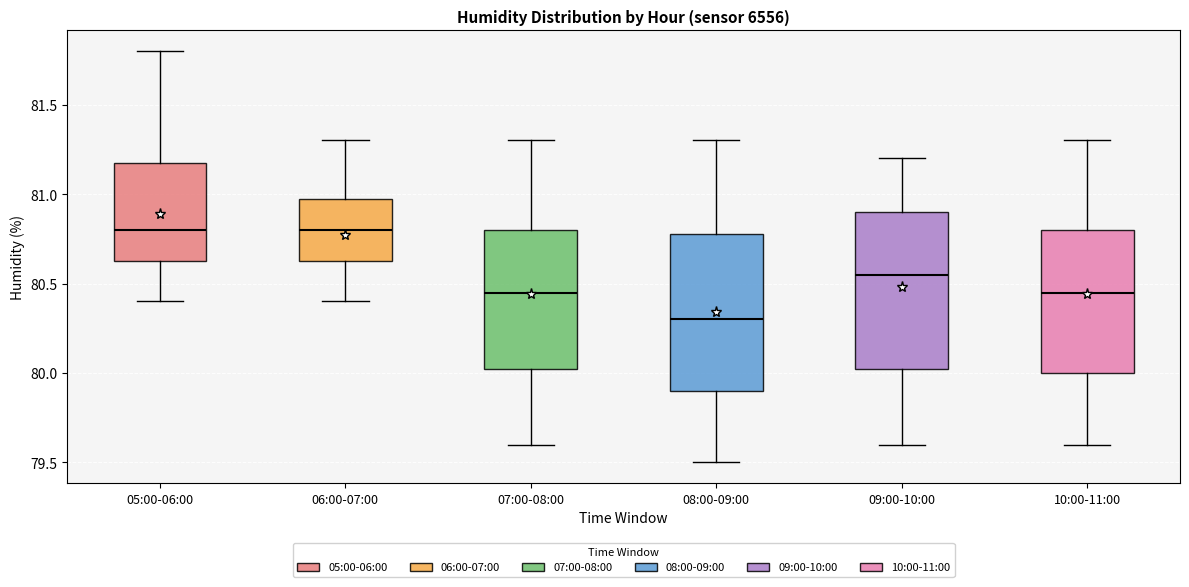

Which box has the lowest median line?

08:00-09:00